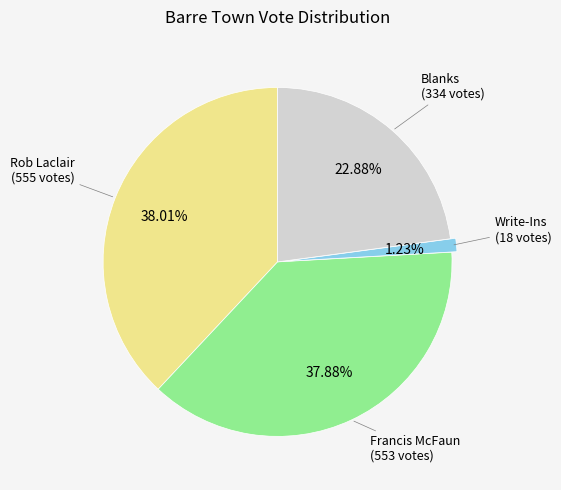

What percentage is the Blanks slice, to the nearest percent?

23%